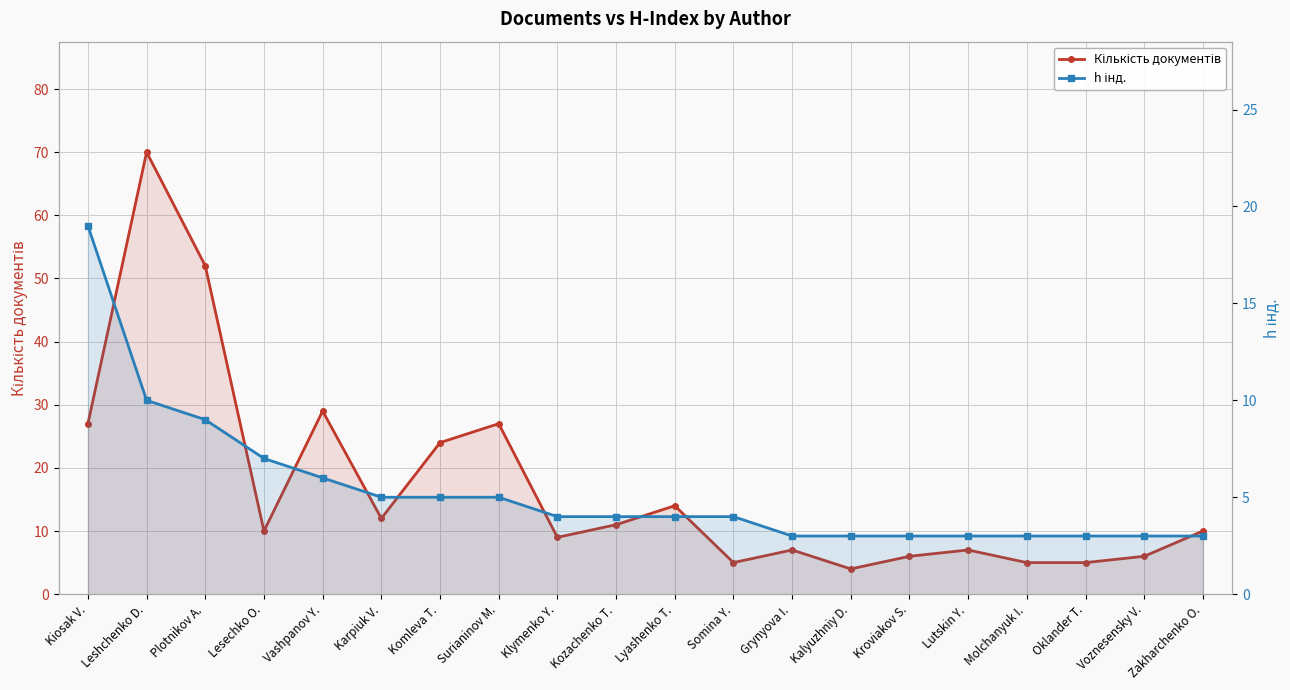

What is the value of the Кількість документів point at the 7th from the left?

24